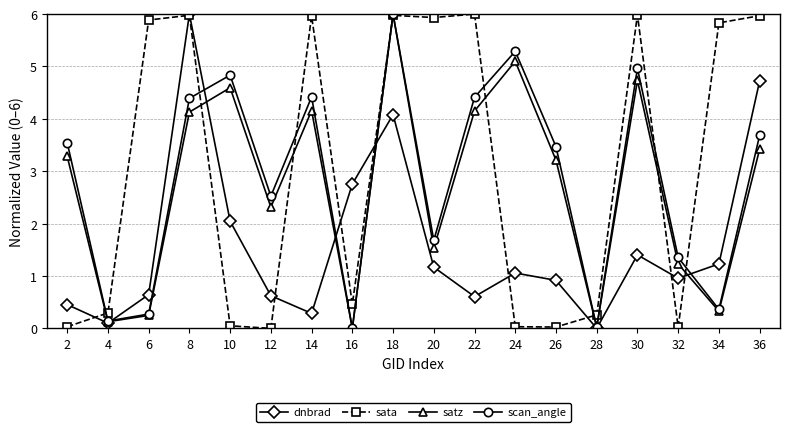

What is the highest value of the sata series?

6.0